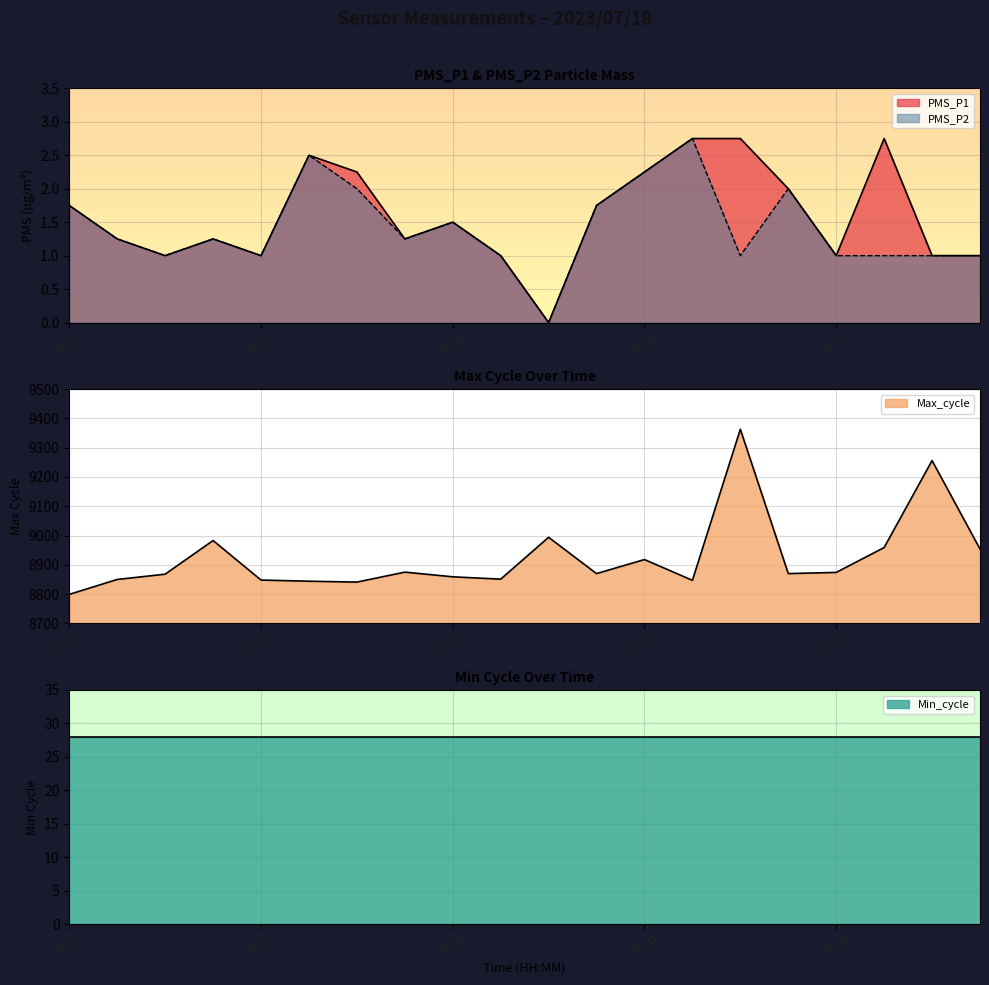

Read the Max_cycle value at 00:18.

8875.0